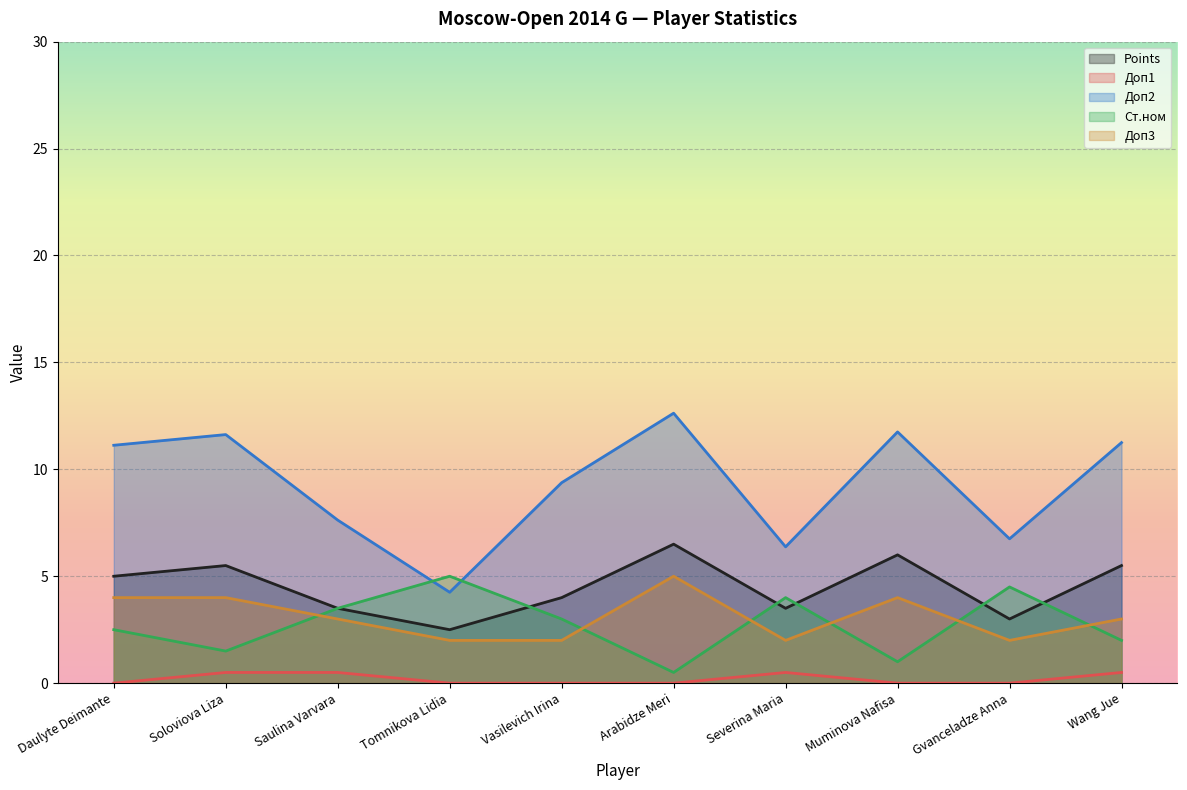

Reading left to right, transcribe all the data shown in this chart.

Points: 5.0	5.5	3.5	2.5	4.0	6.5	3.5	6.0	3.0	5.5
Доп1: 0.0	0.5	0.5	0.0	0.0	0.0	0.5	0.0	0.0	0.5
Доп2: 11.1	11.6	7.6	4.2	9.4	12.6	6.4	11.8	6.8	11.2
Ст.ном: 2.5	1.5	3.5	5.0	3.0	0.5	4.0	1.0	4.5	2.0
Доп3: 4.0	4.0	3.0	2.0	2.0	5.0	2.0	4.0	2.0	3.0